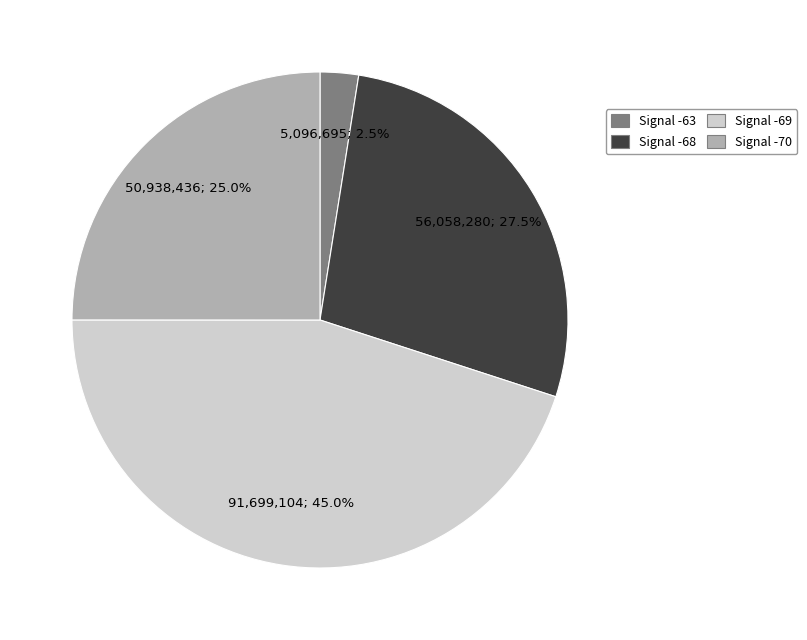

Does any single category account for the majority?

No